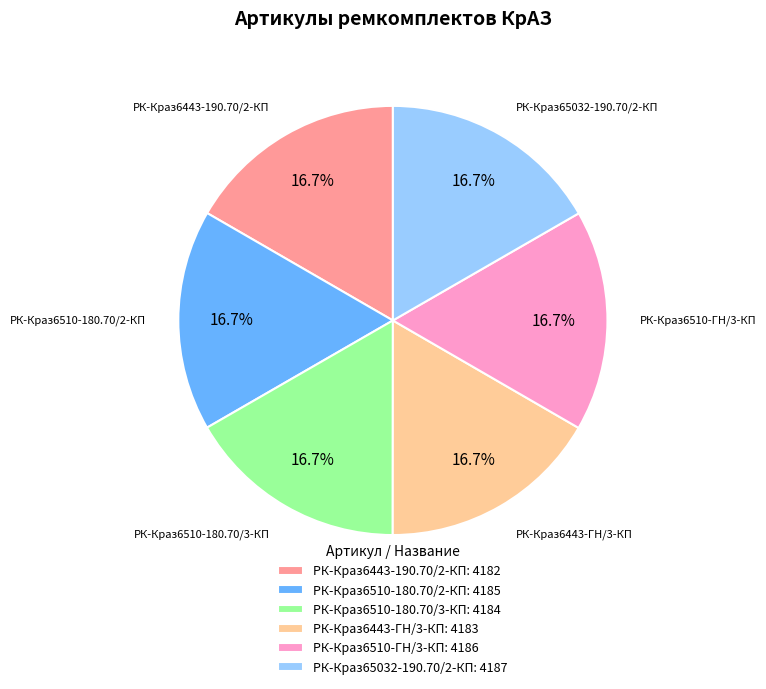

The РК-Краз6510-180.70/2-КП slice represents 17% of the pie. True or false?

True